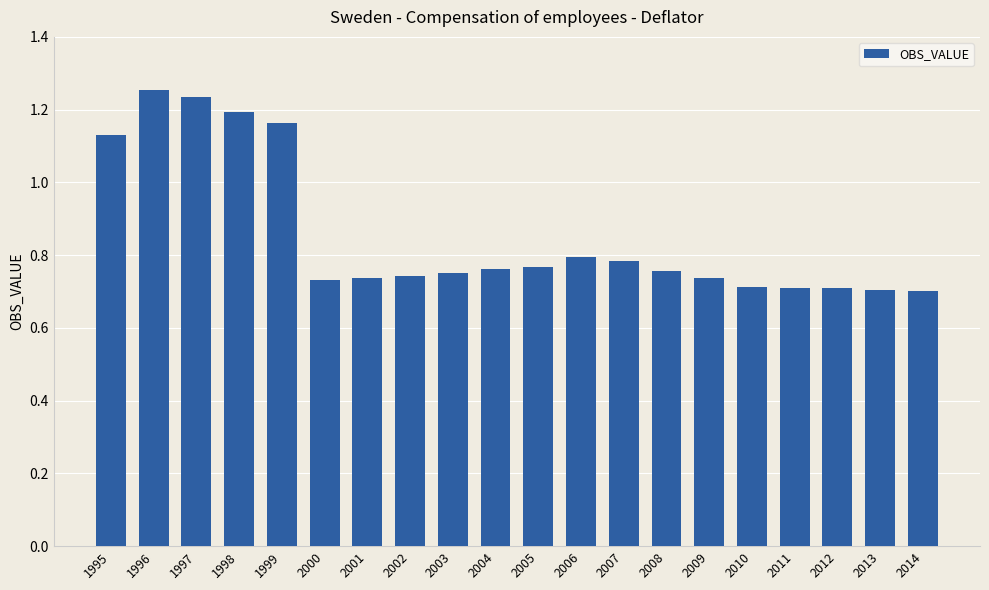

Does the chart contain any negative values?

No